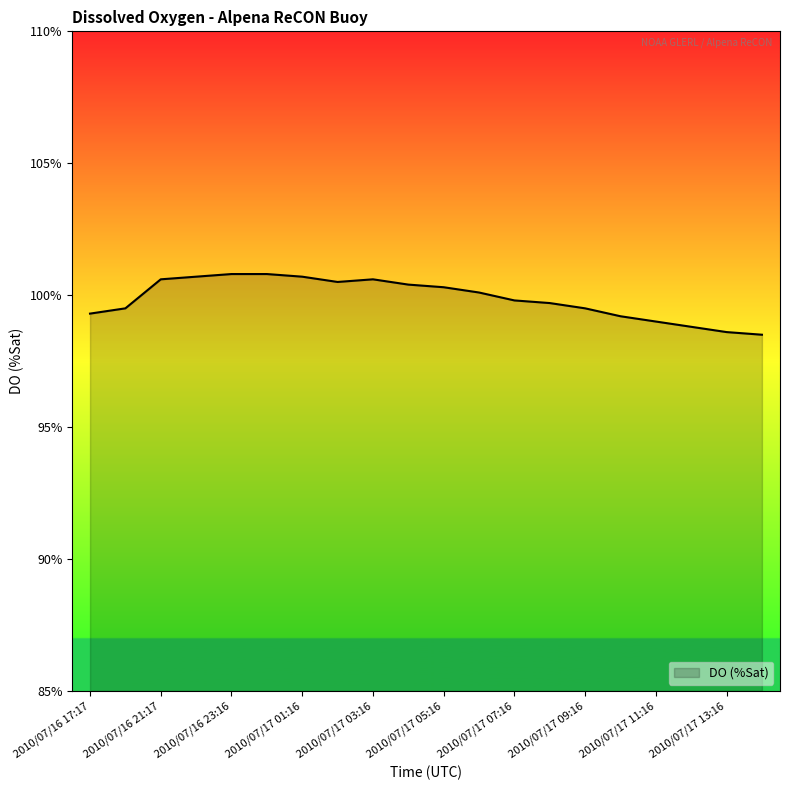

What is the difference between the maximum and minimum values?

2.3